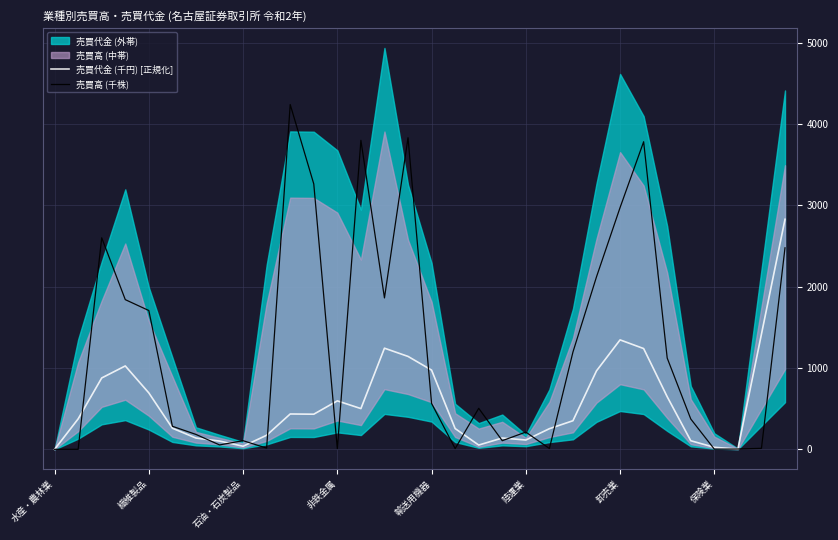

The value of 売買代金 (千円) [正規化] at 水産・農林業 is 0.0. True or false?

True